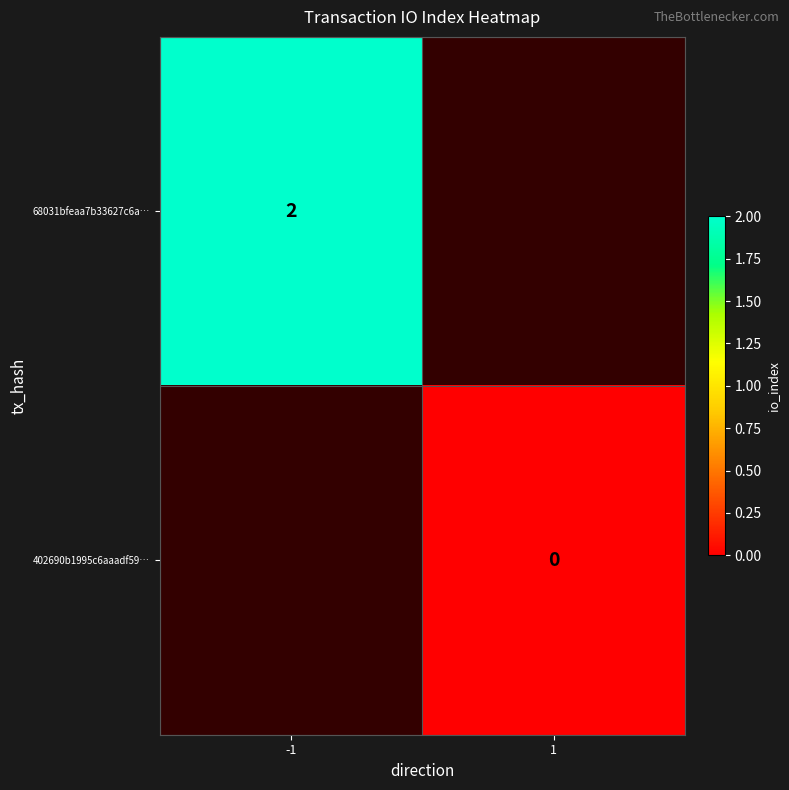

True or false: 68031bfeaa7b33627c6a… has a value of 2 at -1.

True